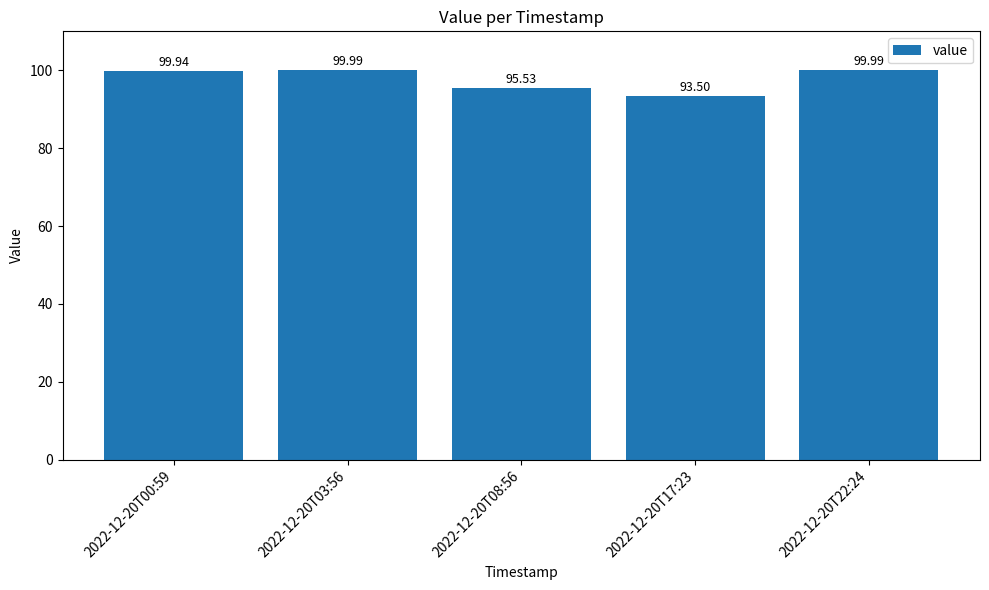

What value does the data have at 2022-12-20T08:56?

95.5